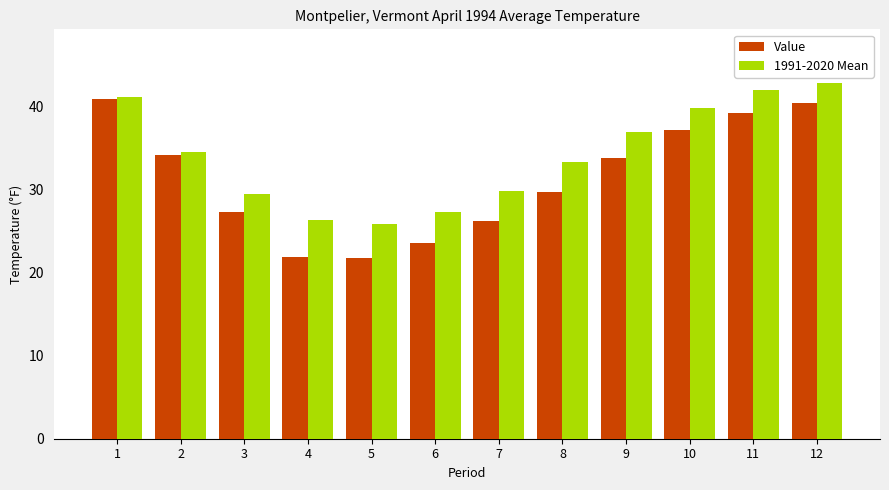

Are the bars grouped side by side (vs. stacked)?

Yes